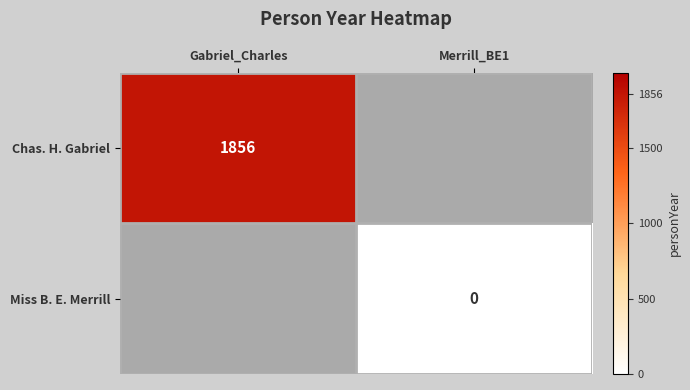

Is the value of Miss B. E. Merrill at Merrill_BE1 greater than the value of Chas. H. Gabriel at Gabriel_Charles?

No